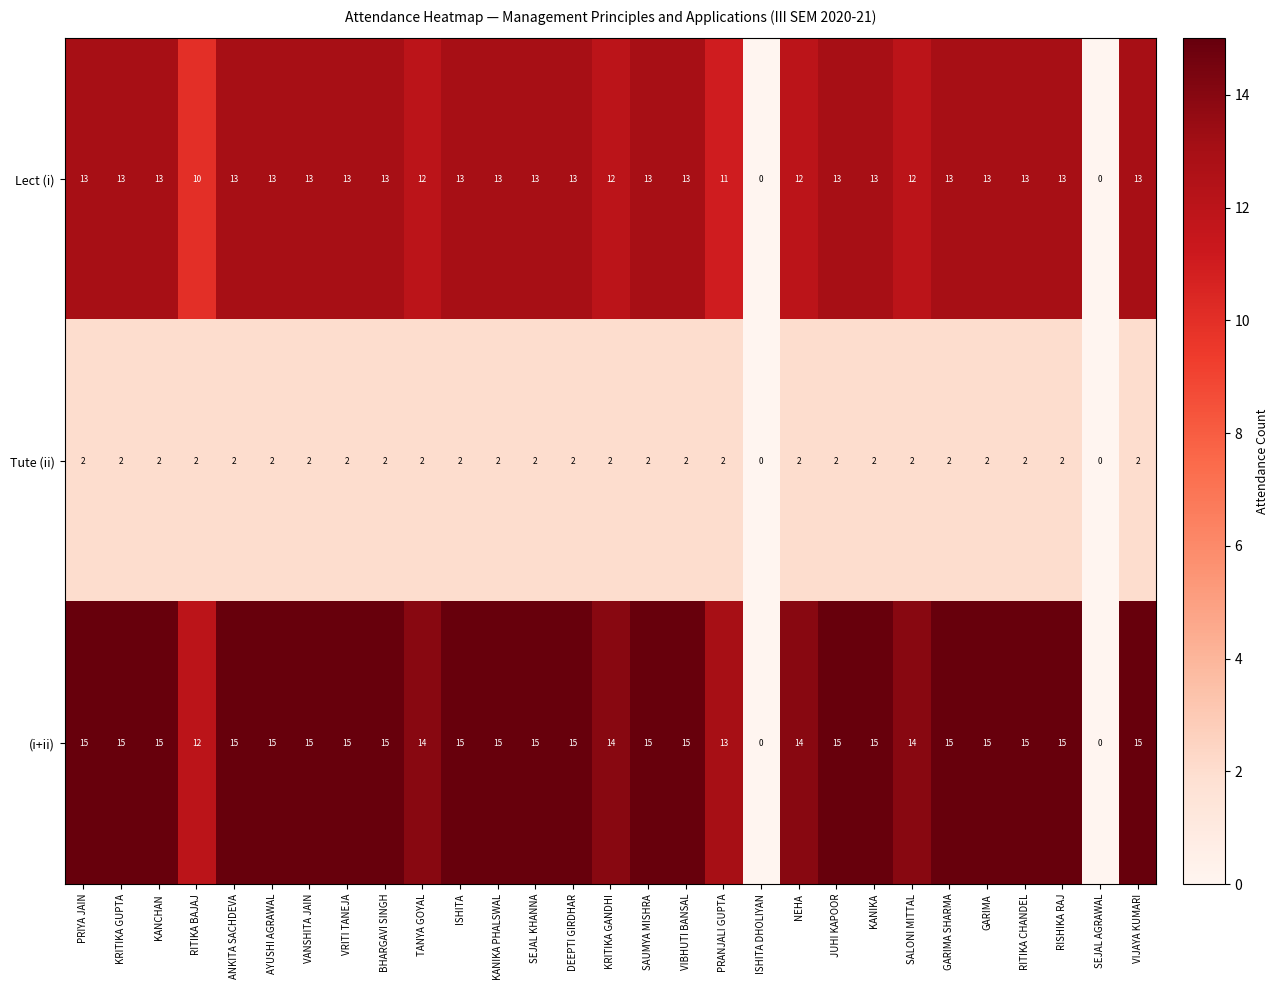

What is the spread (max minus min) of values at RISHIKA RAJ?

13